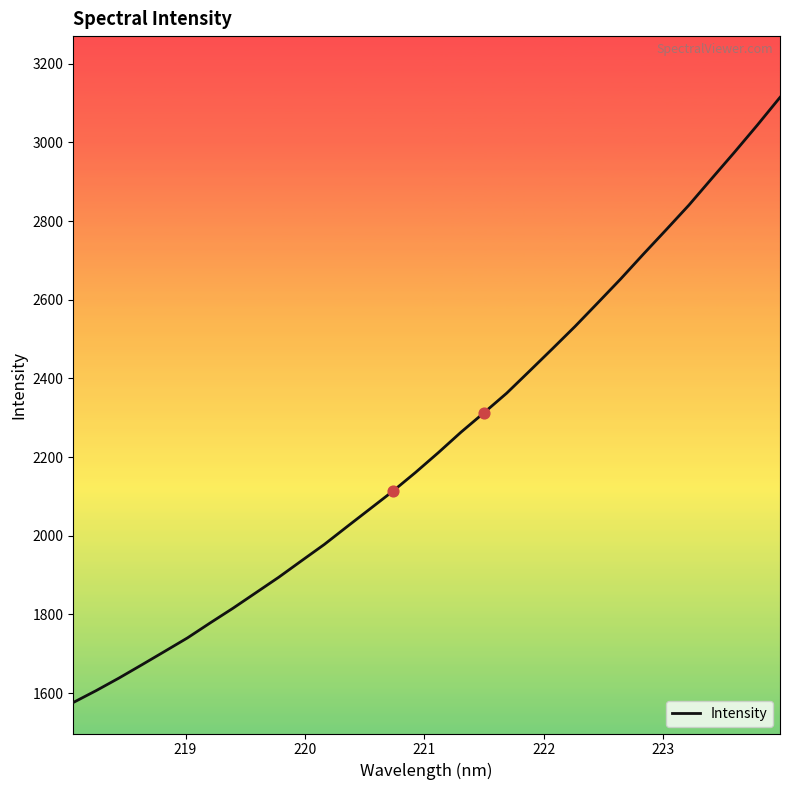

What is the maximum value shown in the chart?

3114.6